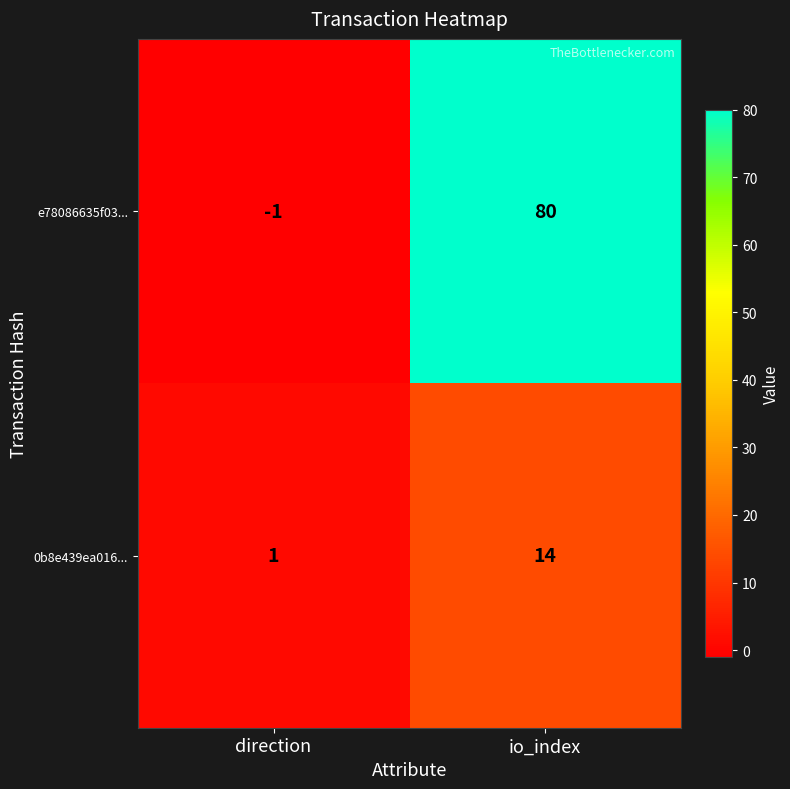

True or false: 0b8e439ea016... has a value of 14 at io_index.

True